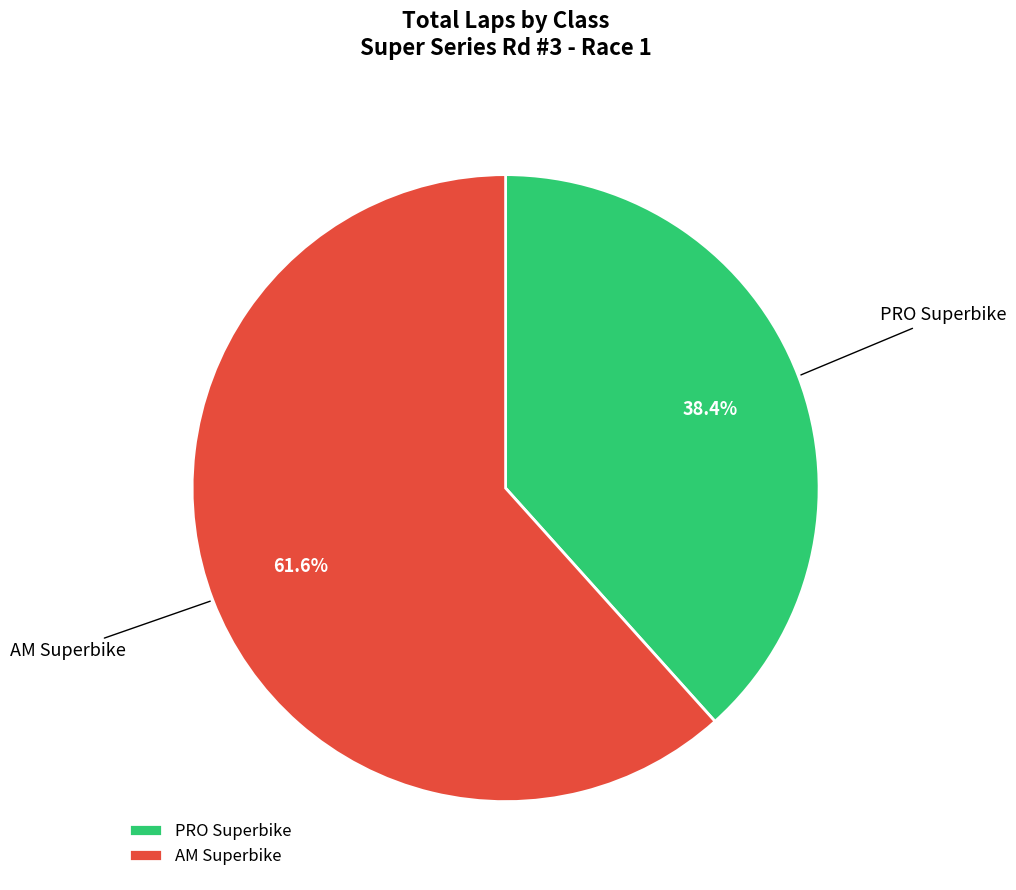

What portion of the pie excludes PRO Superbike?

61.6%